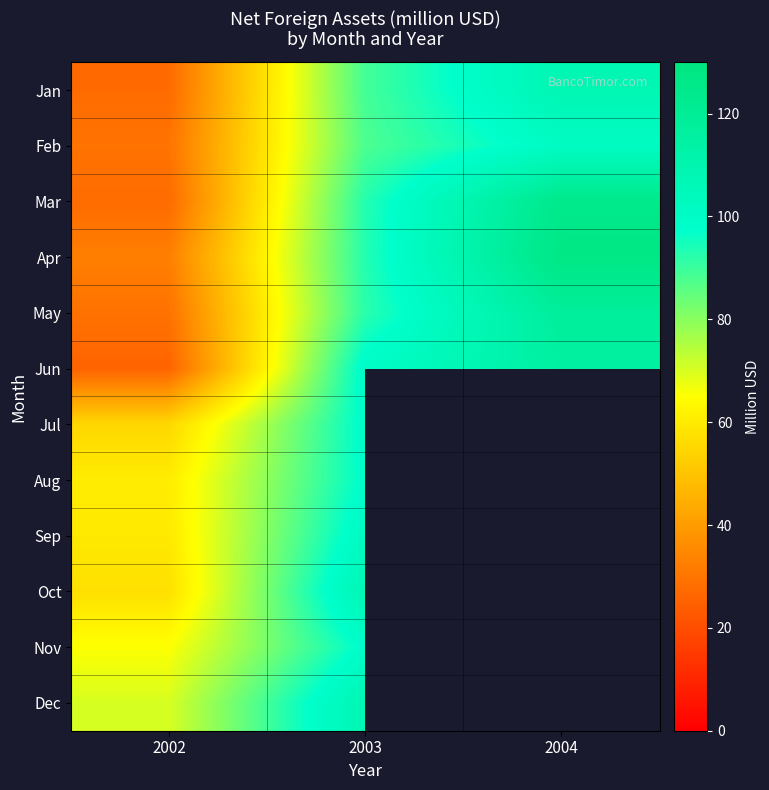

Reading left to right, list all the values displayed in this chart.

Jan: 2002=27.3	2003=88.8	2004=107.7
Feb: 2002=29.6	2003=87.8	2004=101.1
Mar: 2002=27.4	2003=92.8	2004=124.8
Apr: 2002=32.6	2003=92.9	2004=127.3
May: 2002=29.2	2003=92.1	2004=117.9
Jun: 2002=25.5	2003=99.5	2004=115.5
Jul: 2002=54.9	2003=98.9	2004=0.0
Aug: 2002=60.3	2003=98.3	2004=0.0
Sep: 2002=59.4	2003=101.7	2004=0.0
Oct: 2002=57.2	2003=107.5	2004=0.0
Nov: 2002=65.2	2003=98.7	2004=0.0
Dec: 2002=70.2	2003=108.1	2004=0.0